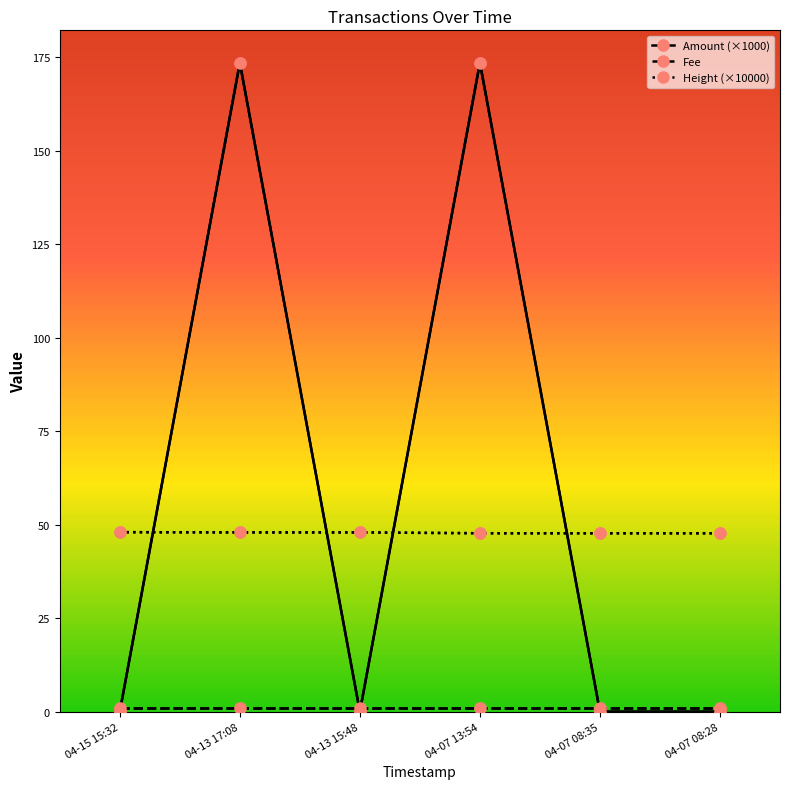

Is it true that Height (×10000) equals 47.7 at 04-07 08:35?

True